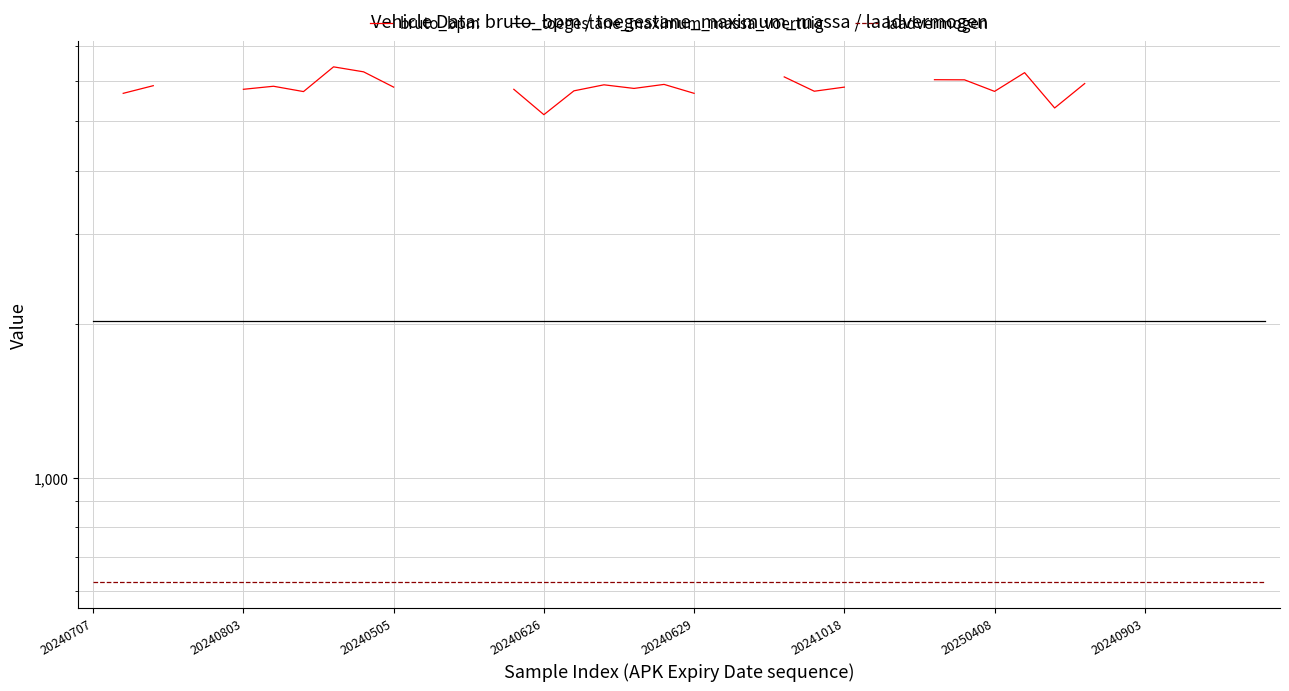

What is the value of the laadvermogen point at the 26th from the left?

625.0